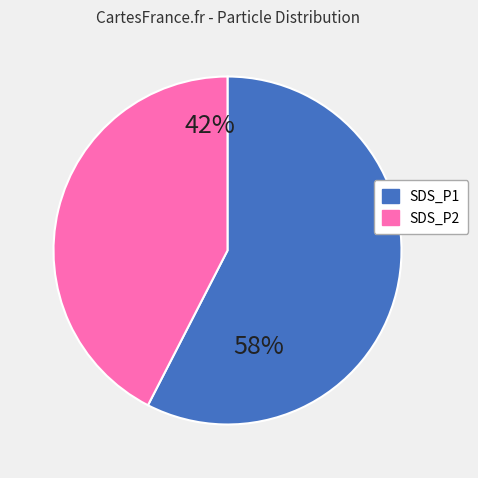

True or false: SDS_P1 accounts for 58% of the total.

True